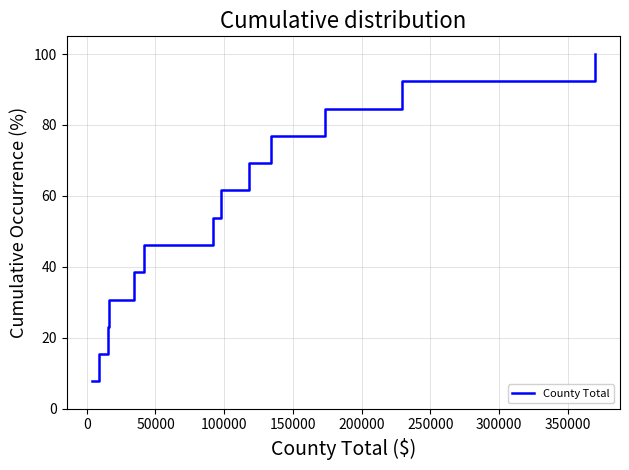

What is the minimum value shown in the chart?

7.7